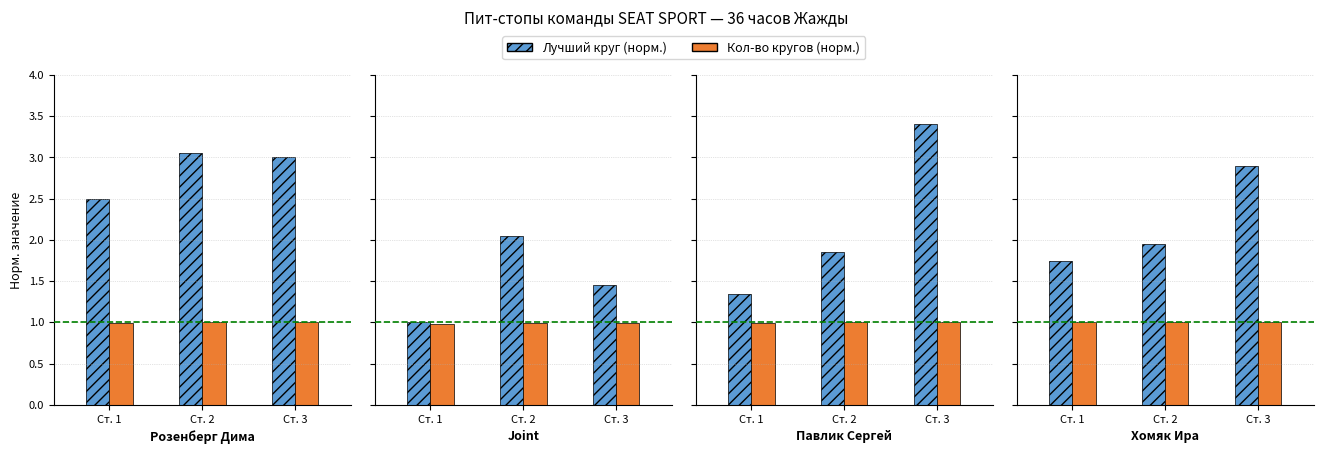

How many series are shown in this chart?

2